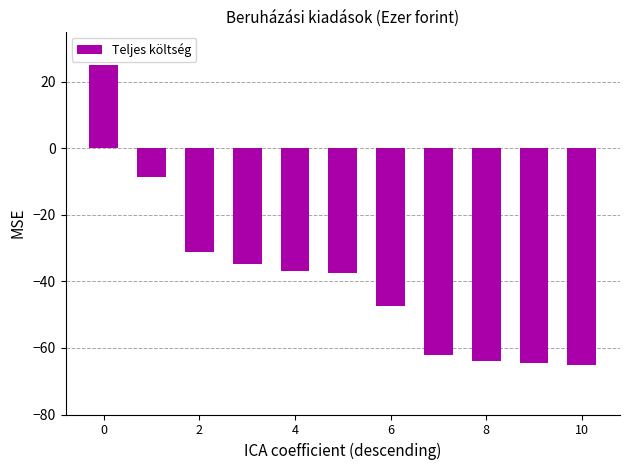

What is the maximum value shown in the chart?

25.0